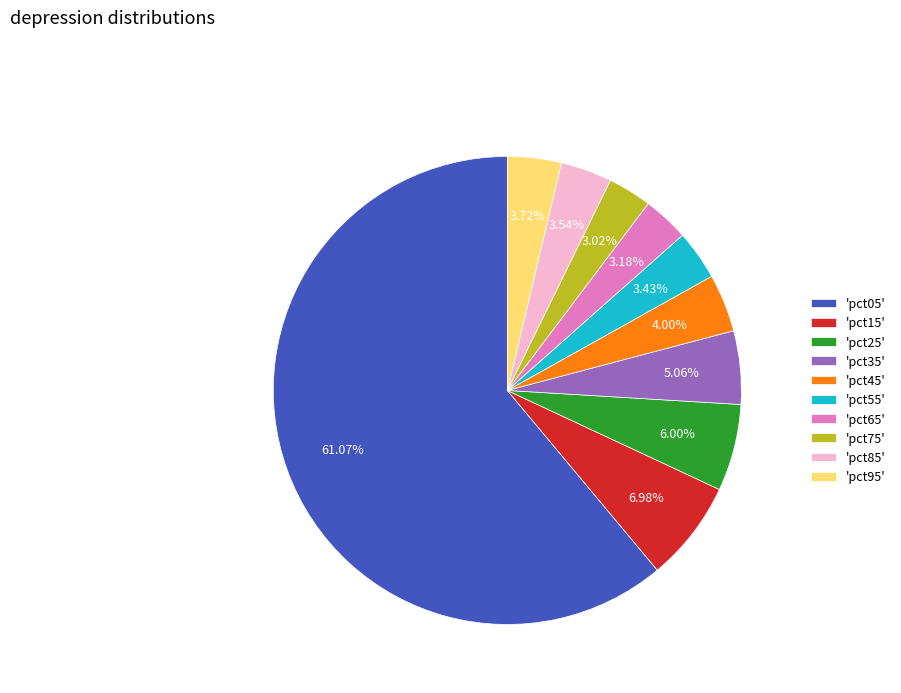

Combined, do 'pct85' and 'pct45' account for over 50%?

No